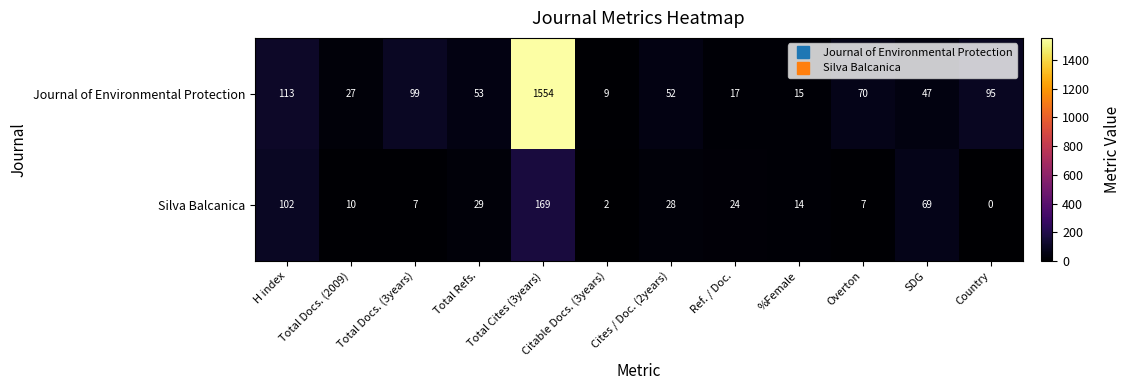

What is the highest value of the Silva Balcanica series?

169